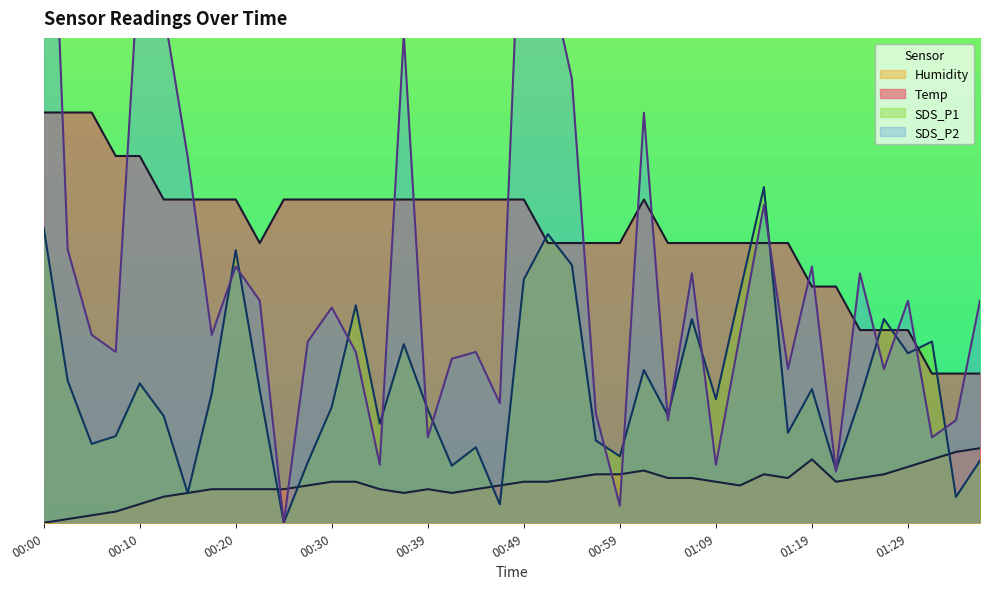

What is the label of the 27th point from the left?

01:04